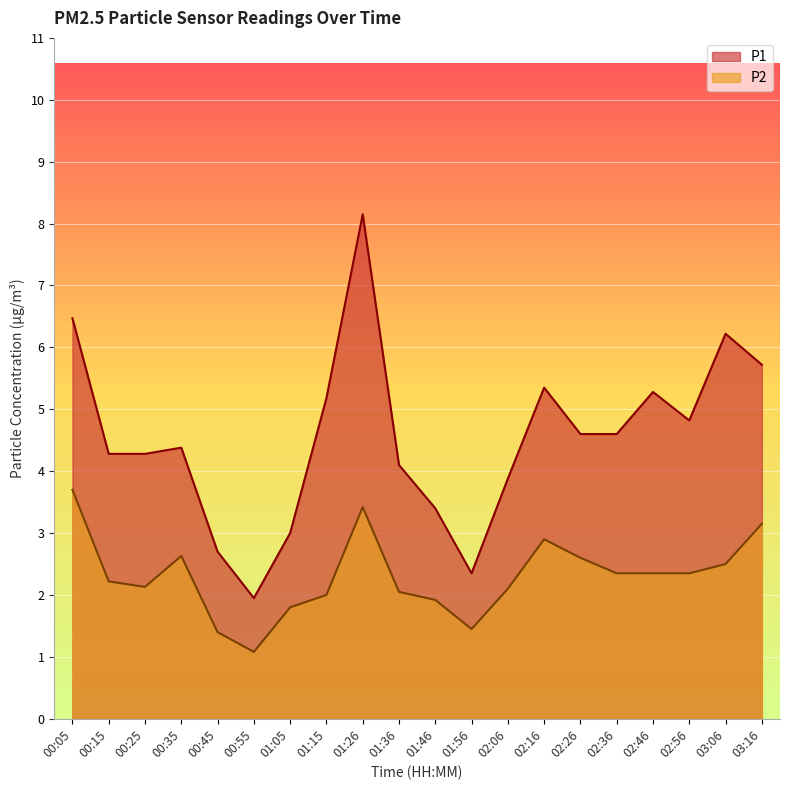

Is it true that P1 equals 4.8 at 02:56?

True